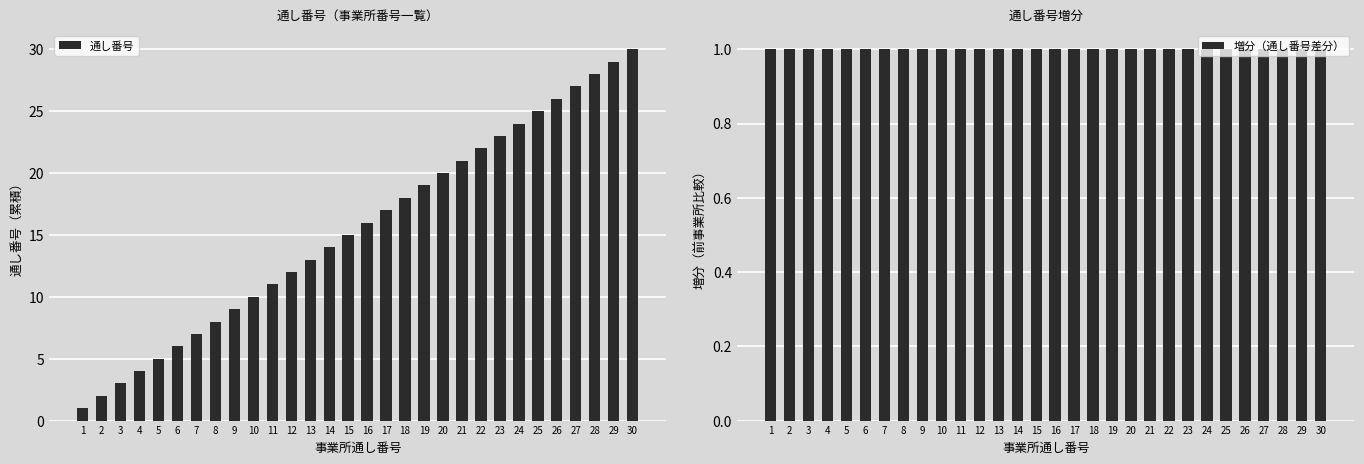

What is the maximum value for 通し番号?

30